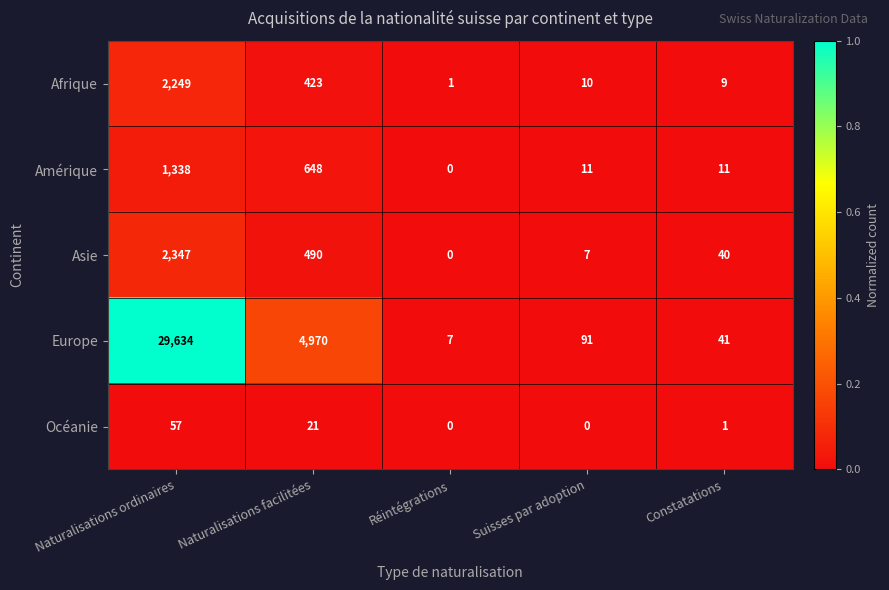

Which series has the largest range (max minus min)?

Europe